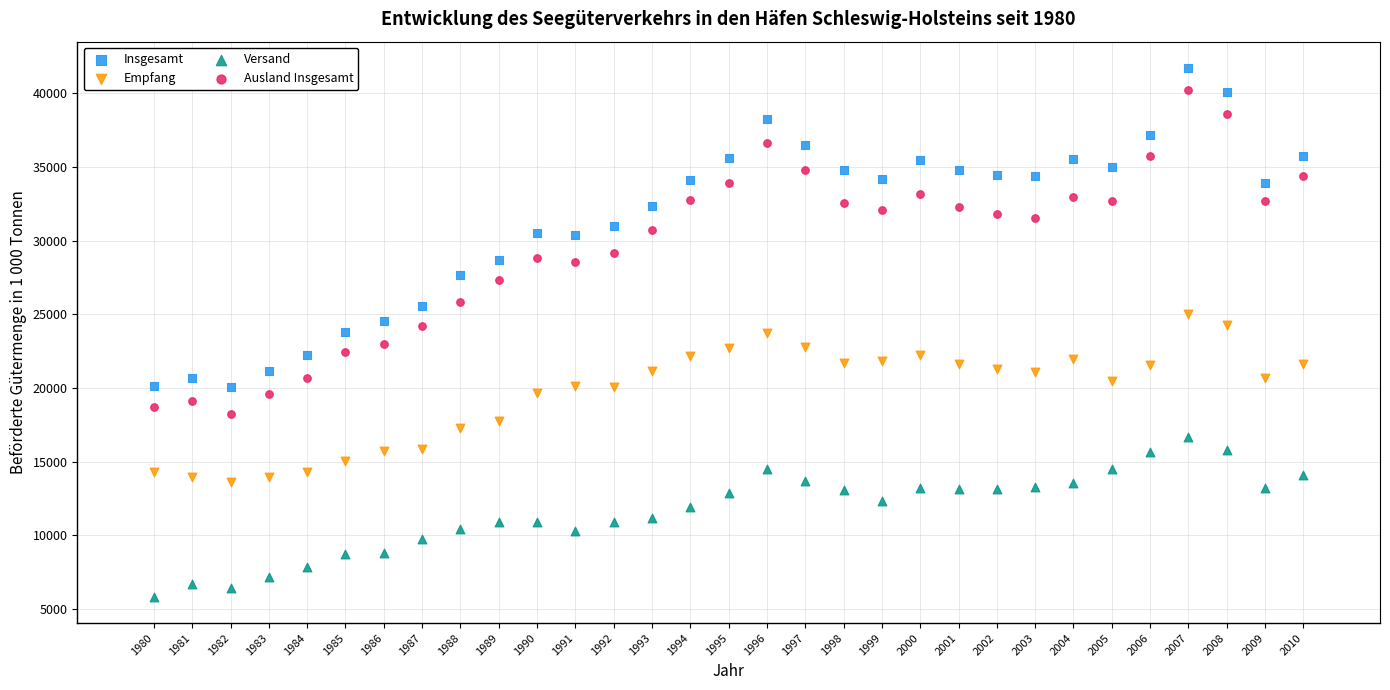

What is the X range (max minus min) for the scatter plot?

30.0